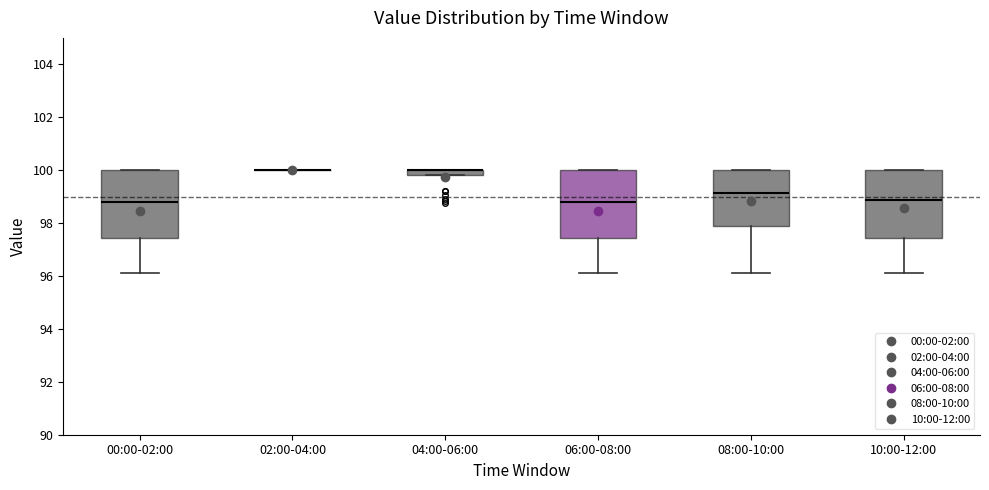

Where does the lower whisker of the box for 06:00-08:00 end on the y-axis? The values are not printed on the chart, so give them approximately, as read against the axis.

96.2